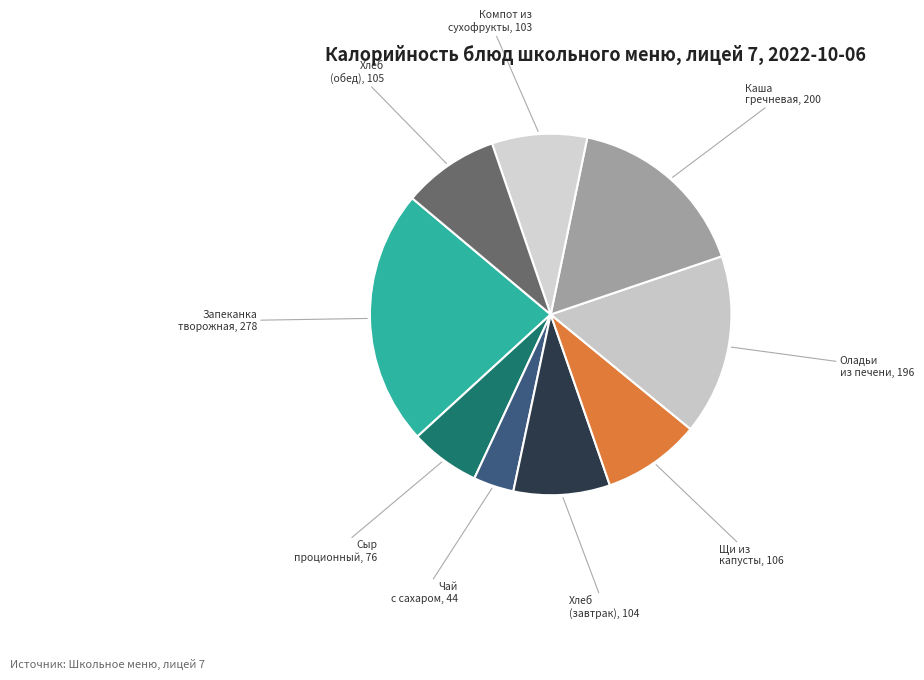

How many segments does this pie chart have?

9